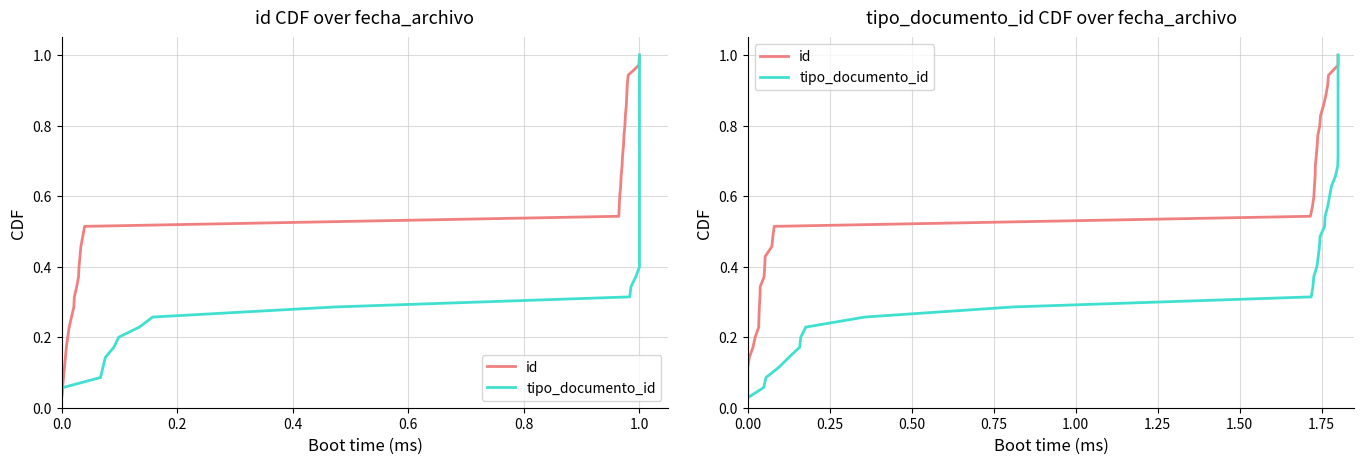

True or false: id and tipo_documento_id cross at least once.

False